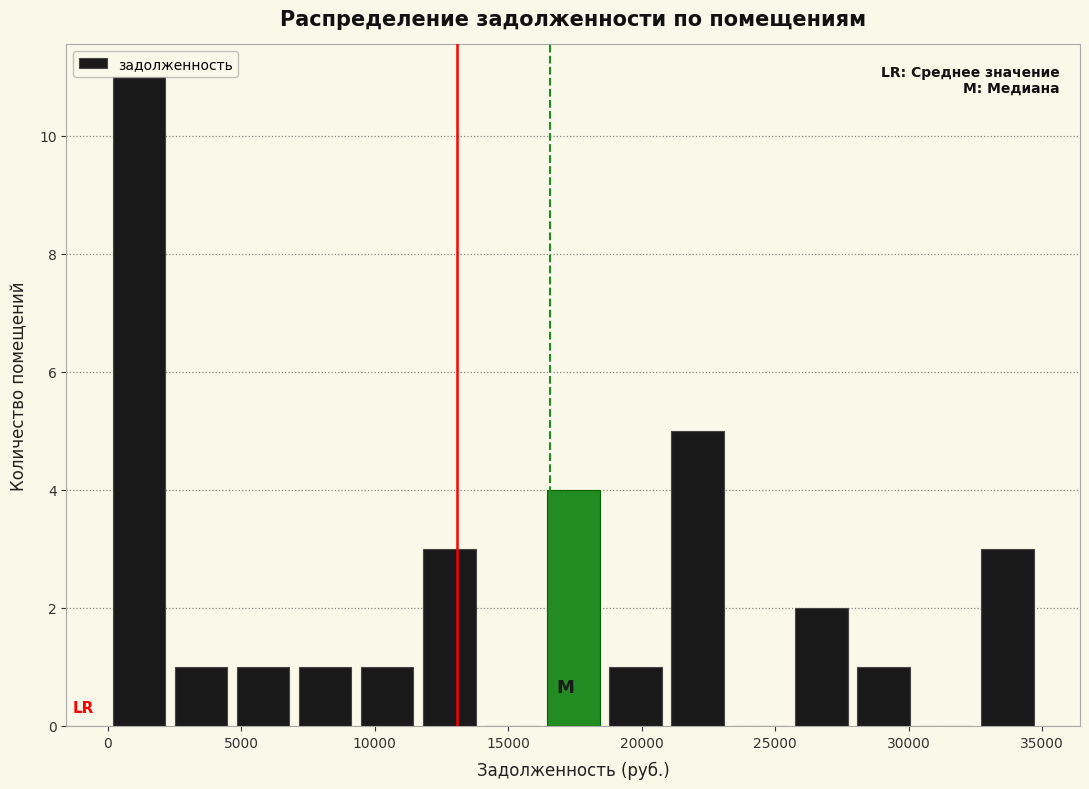

Reading left to right, list every bar in this chart as the range it spans on the x-axis followed by its height. Neither the bar edges nor the heights are printed on the chart, so give them approximately, as read against the axes.

0 to 2500: 11
2500 to 4500: 1
4500 to 7000: 1
7000 to 9500: 1
9500 to 11500: 1
11500 to 14000: 3
14000 to 16500: 0
16500 to 18500: 4
18500 to 21000: 1
21000 to 23000: 5
23000 to 25500: 0
25500 to 28000: 2
28000 to 30000: 1
30000 to 32500: 0
32500 to 35000: 3